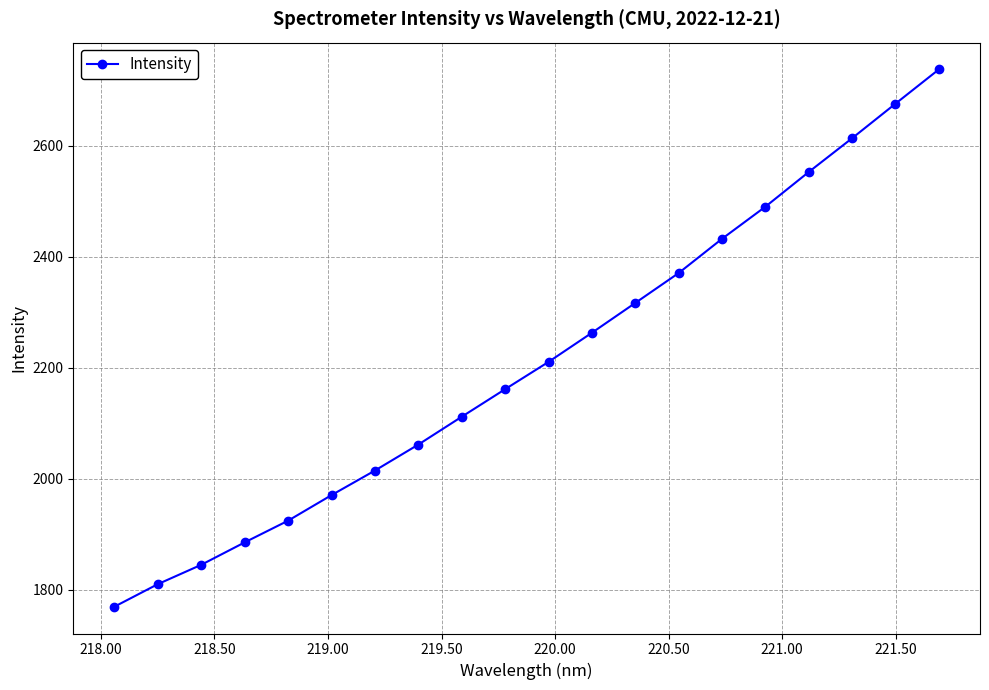

What is the average value?

2211.0